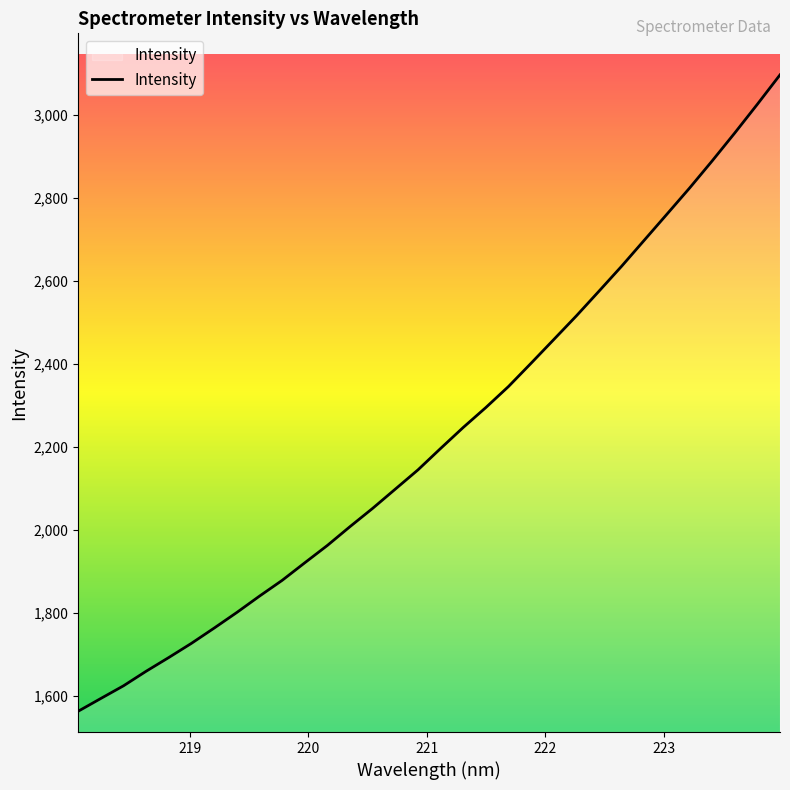

What is the difference between the second highest and minimum values?

1461.7